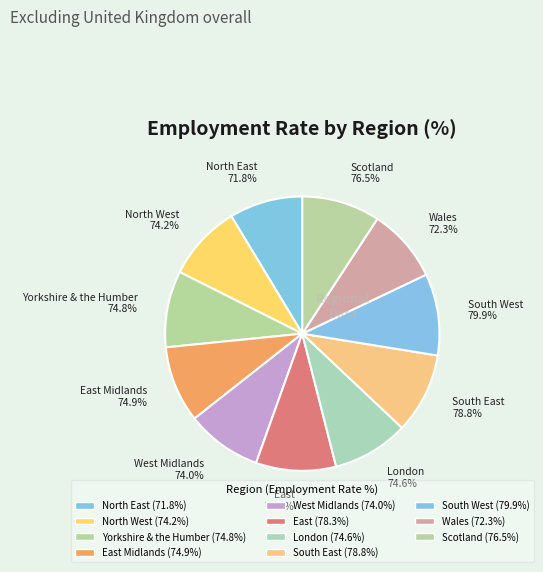

Is there a majority slice in this chart?

No